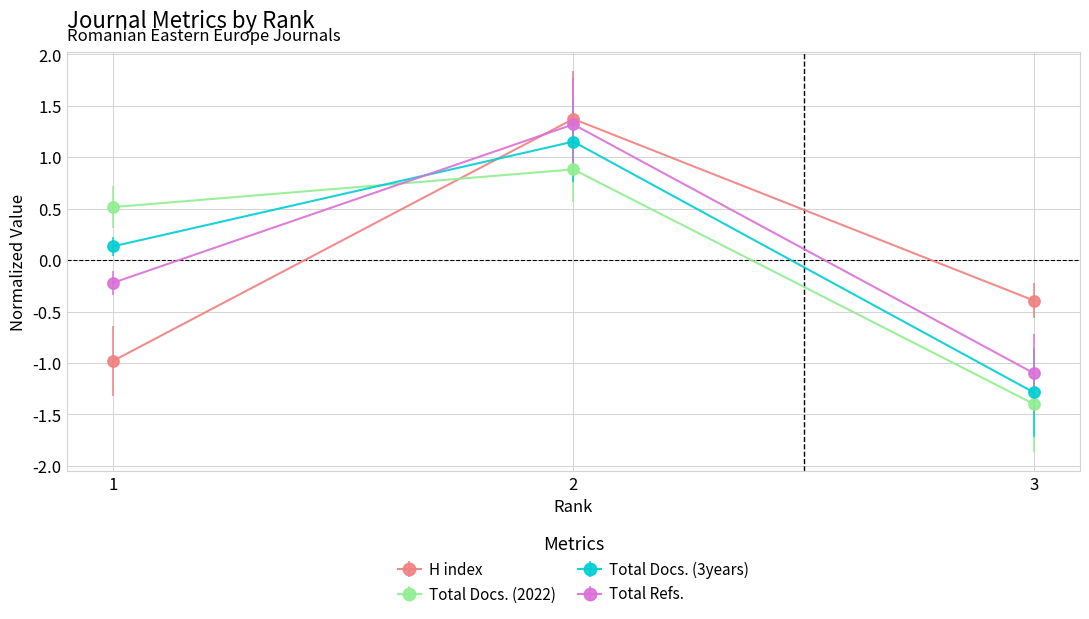

Between 2 and 3, which series saw the biggest shift?

Total Docs. (3years)